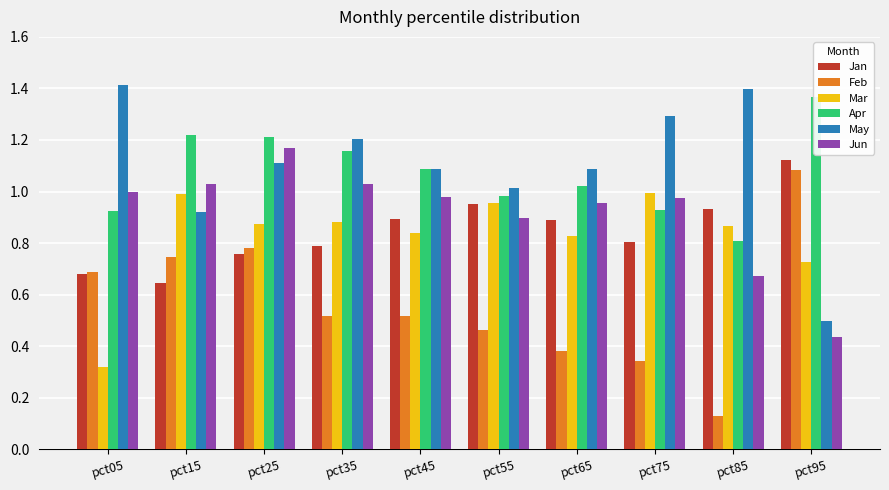

Reading right to left, extract all data points from this chart.

Jan: 1.1	0.9	0.8	0.9	1.0	0.9	0.8	0.8	0.6	0.7
Feb: 1.1	0.1	0.3	0.4	0.5	0.5	0.5	0.8	0.7	0.7
Mar: 0.7	0.9	1.0	0.8	1.0	0.8	0.9	0.9	1.0	0.3
Apr: 1.4	0.8	0.9	1.0	1.0	1.1	1.2	1.2	1.2	0.9
May: 0.5	1.4	1.3	1.1	1.0	1.1	1.2	1.1	0.9	1.4
Jun: 0.4	0.7	1.0	1.0	0.9	1.0	1.0	1.2	1.0	1.0